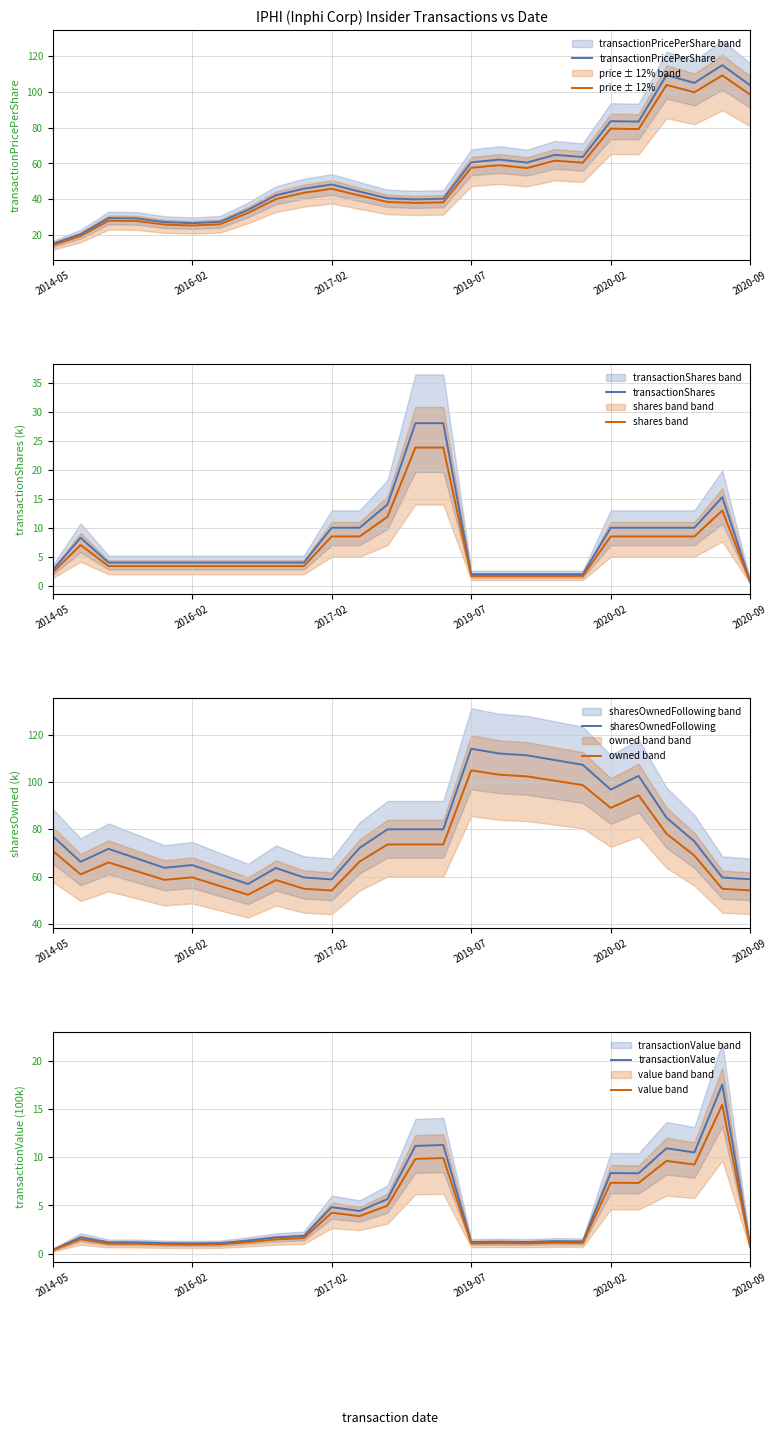

Reading right to left, what are all the values shown in this chart?

transactionPricePerShare: 103.7	114.9	105.0	109.4	83.4	83.6	63.6	64.8	60.5	62.2	60.6	40.3	39.9	40.5	44.3	48.3	45.9	42.2	34.1	27.4	26.6	27.2	29.3	29.5	20.5	15.0
transactionShares: 0.7	15.3	10.0	10.0	10.0	10.0	2.0	2.0	2.0	2.0	2.0	28.0	28.0	14.0	10.0	10.0	4.0	4.0	4.0	4.0	4.0	4.0	4.0	4.0	8.3	2.7
sharesOwnedFollowingTransaction: 58.8	59.6	74.8	84.8	102.5	96.7	107.2	109.2	111.2	112.0	114.0	79.9	79.9	79.9	72.1	58.8	59.6	63.6	56.8	60.8	64.8	63.7	67.7	71.7	66.2	77.0
transactionValue: 0.8	17.6	10.5	10.9	8.3	8.4	1.3	1.3	1.2	1.2	1.2	11.3	11.2	5.7	4.4	4.8	1.8	1.7	1.4	1.1	1.1	1.1	1.2	1.2	1.7	0.4